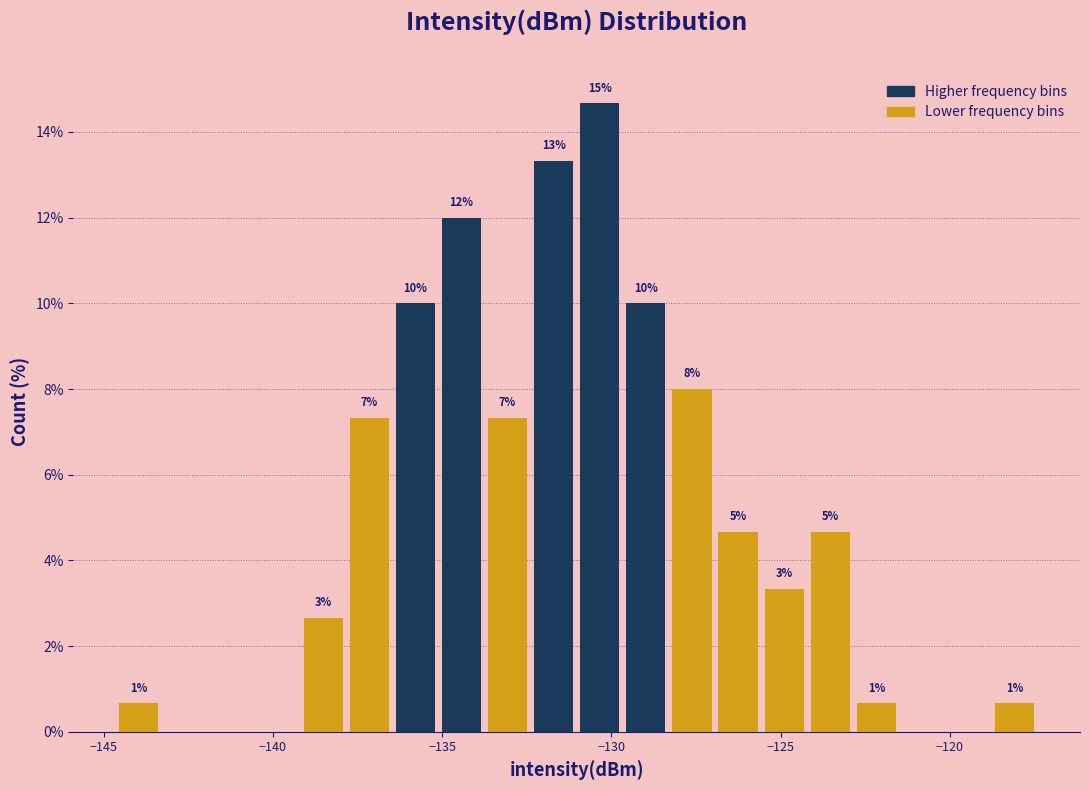

Around what value on the x-axis is the tallest bar? Give the approximate position of its centre, as read against the axis.

-130.5